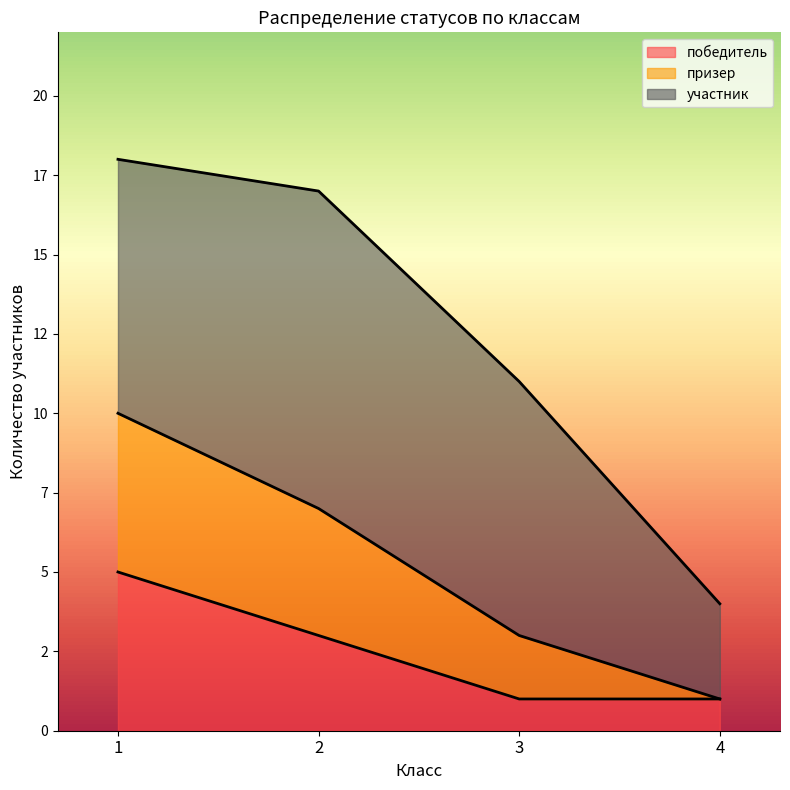

Which category has the lowest value across all series?

3